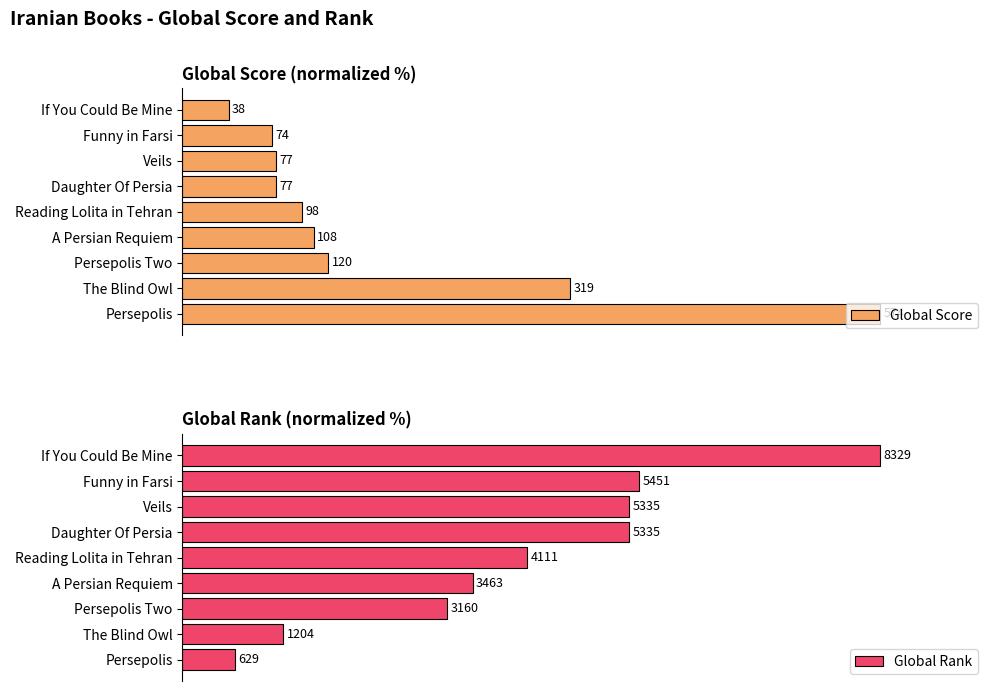

Rank the categories by Global Score value from highest to lowest.

0, 1, 2, 3, 4, 5, 6, 7, 8